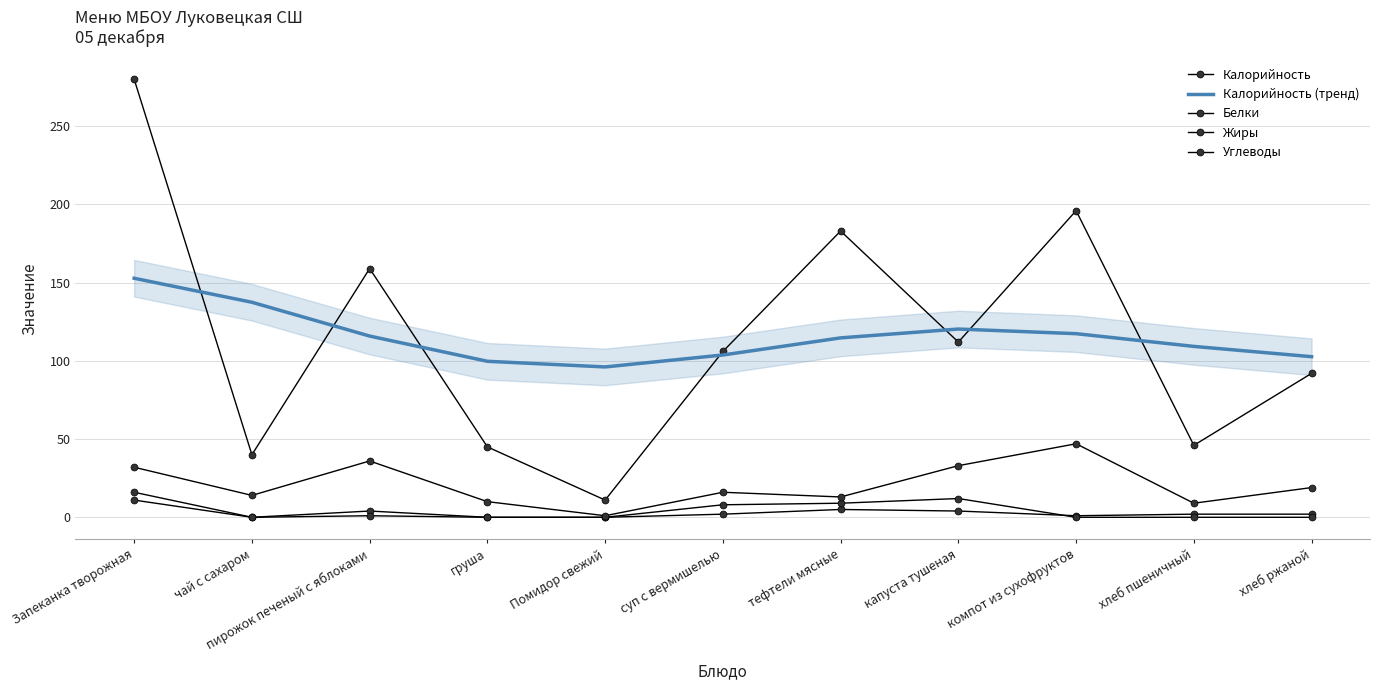

Reading left to right, extract all data points from this chart.

Калорийность: 280.0	40.0	159.0	45.0	11.0	106.0	183.0	112.0	196.0	46.0	92.0
Калорийность (тренд): 152.8	137.5	115.9	99.7	96.1	103.7	114.7	120.3	117.4	109.2	102.7
Белки: 16.0	0.0	4.0	0.0	0.0	2.0	5.0	4.0	1.0	2.0	2.0
Жиры: 11.0	0.0	1.0	0.0	0.0	8.0	9.0	12.0	0.0	0.0	0.0
Углеводы: 32.0	14.0	36.0	10.0	1.0	16.0	13.0	33.0	47.0	9.0	19.0